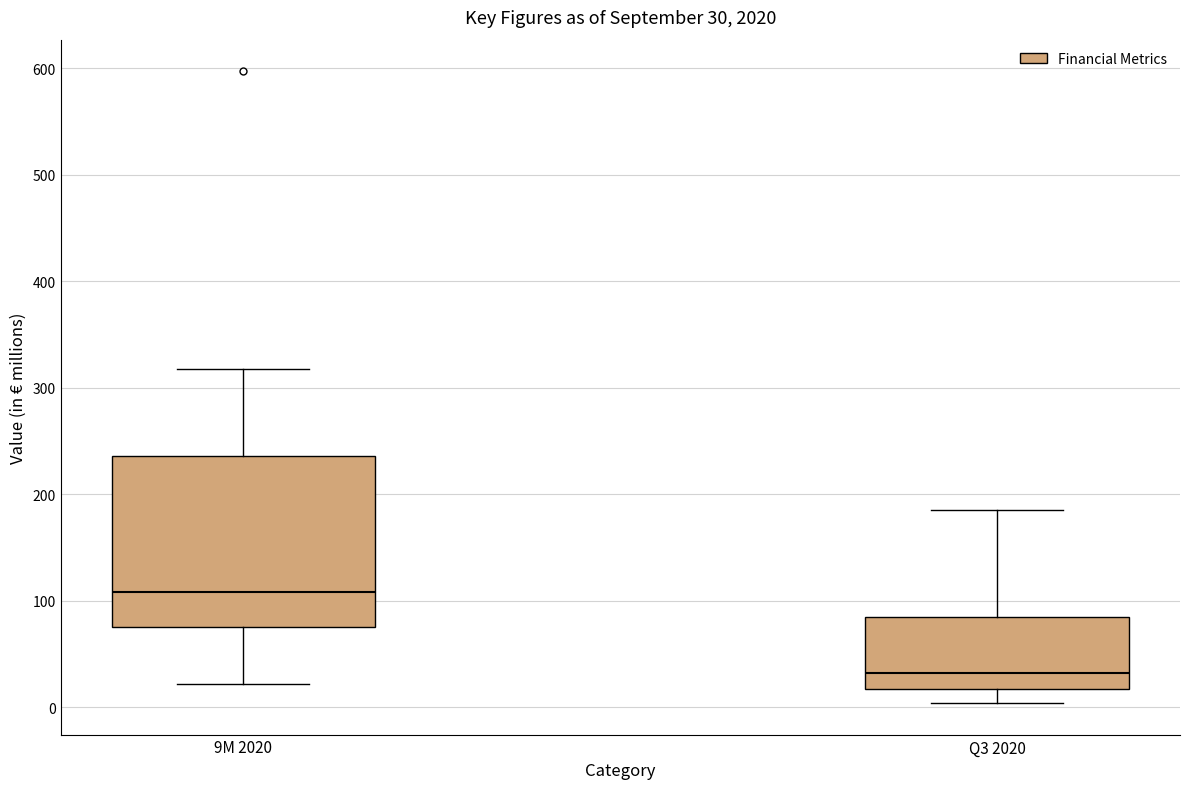

Which box's median line is the lowest?

Q3 2020